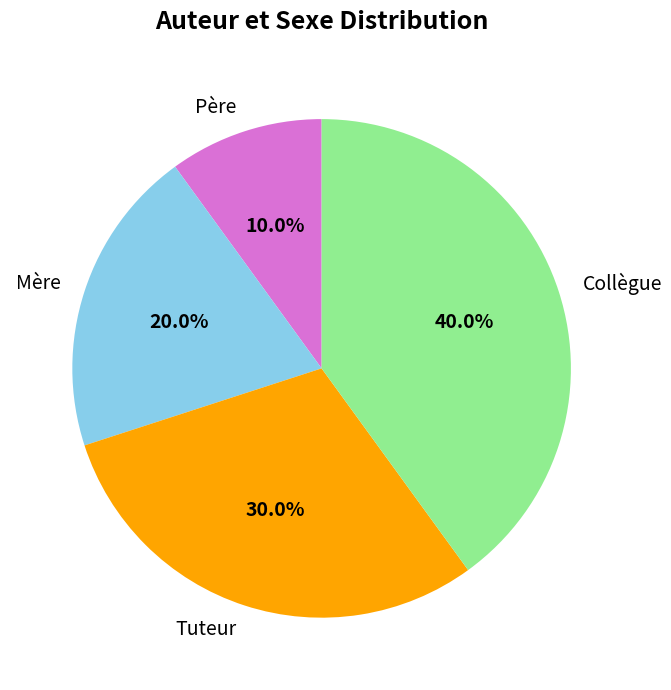

To the nearest percent, what is the average slice percentage?

25%